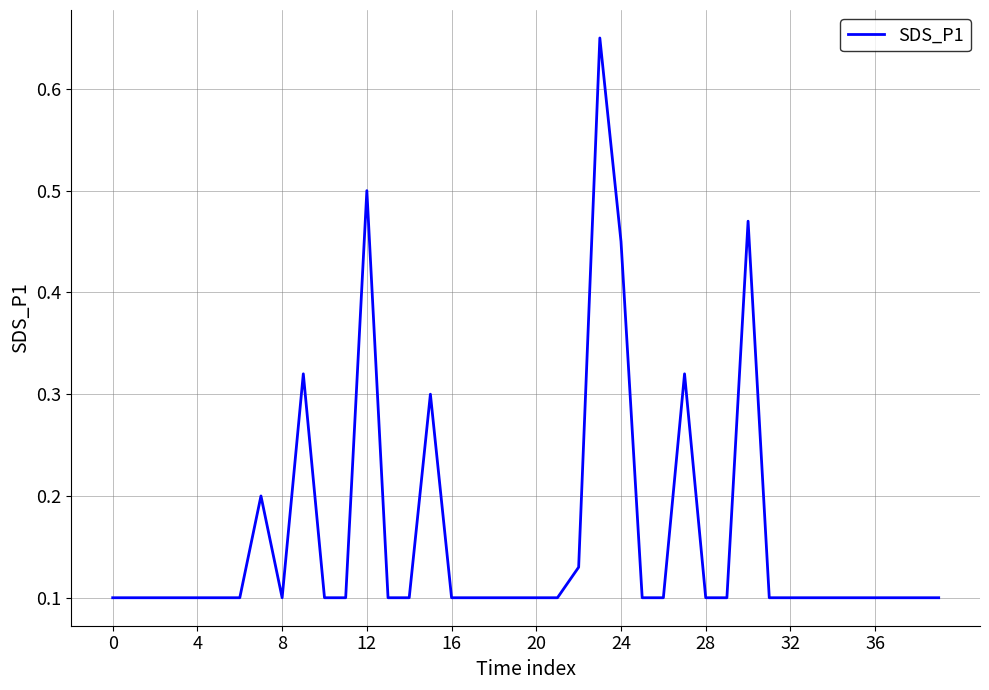

Does the chart display data point markers on the line(s)?

No